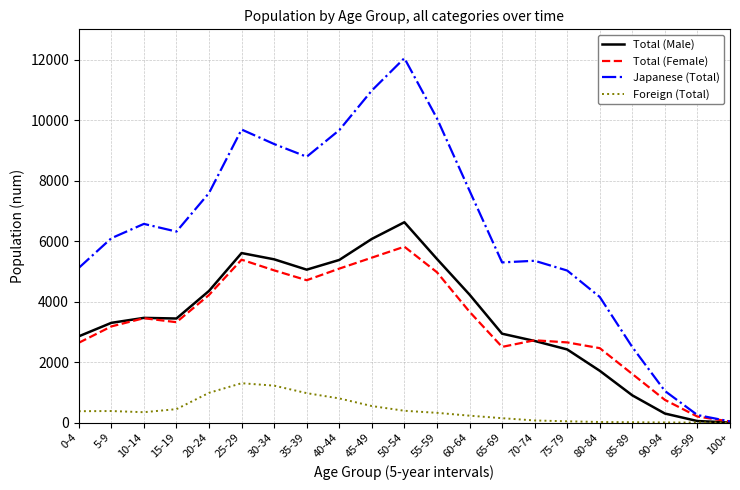

What is the highest value of the Japanese (Total) series?

12047